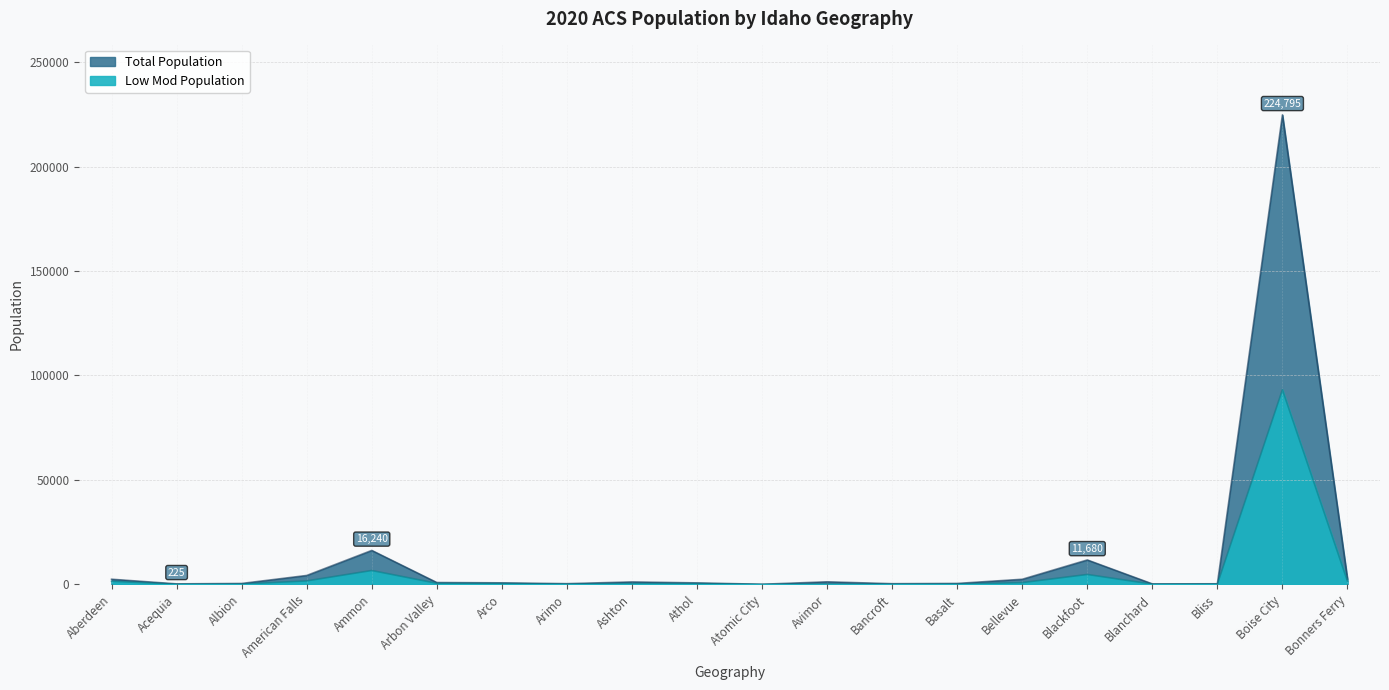

Which category has the highest value across all series?

Boise City